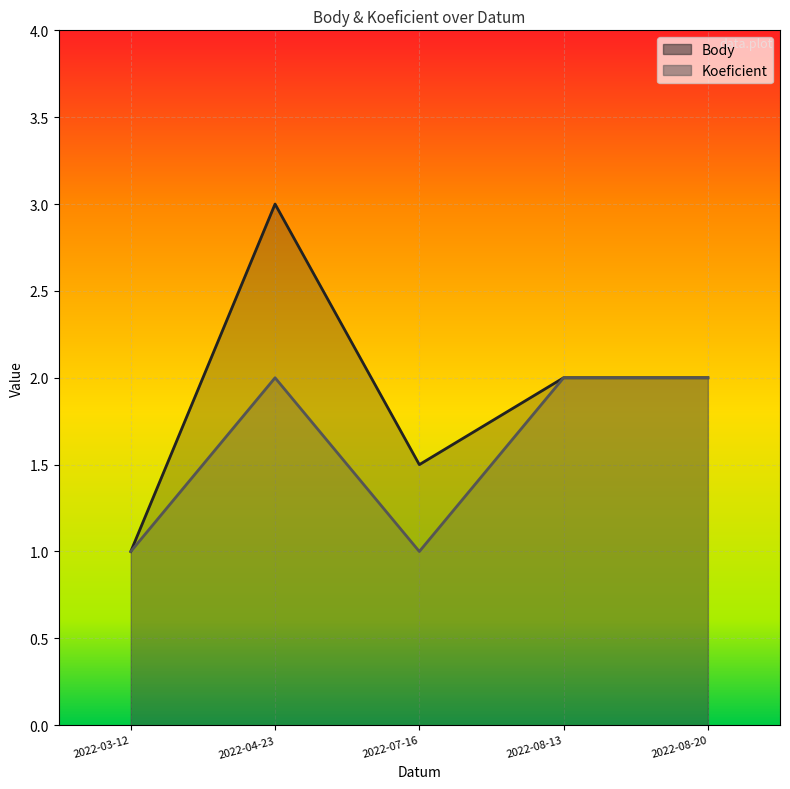

What is the total value across all series at 2022-04-23?

5.0